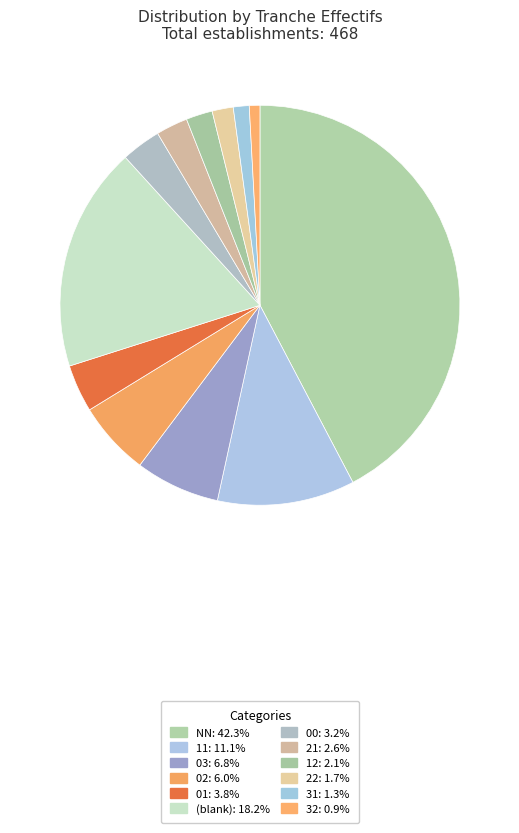

How many slices are in this pie chart?

12